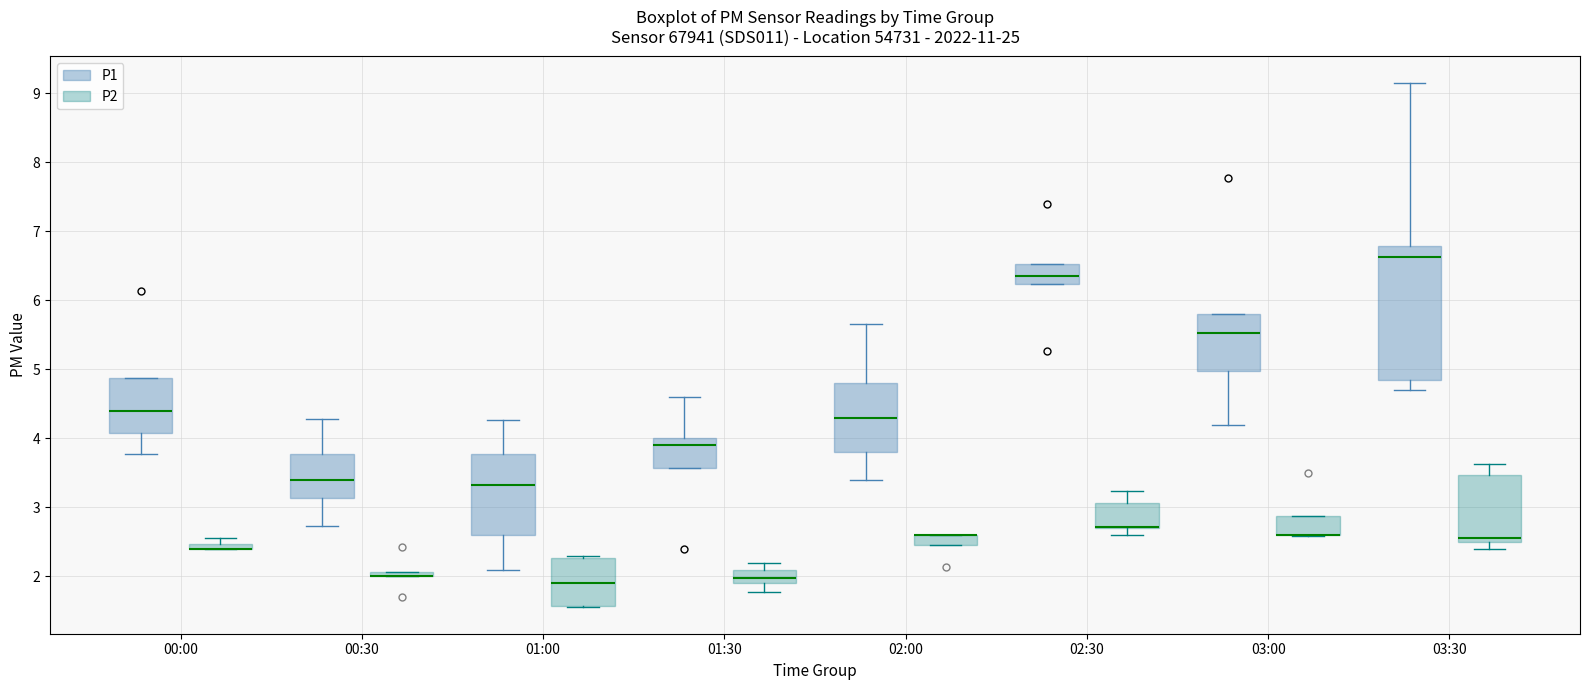

Comparing the boxes themselves (not the whiskers), which one is the tallest?

03:30 (P1)